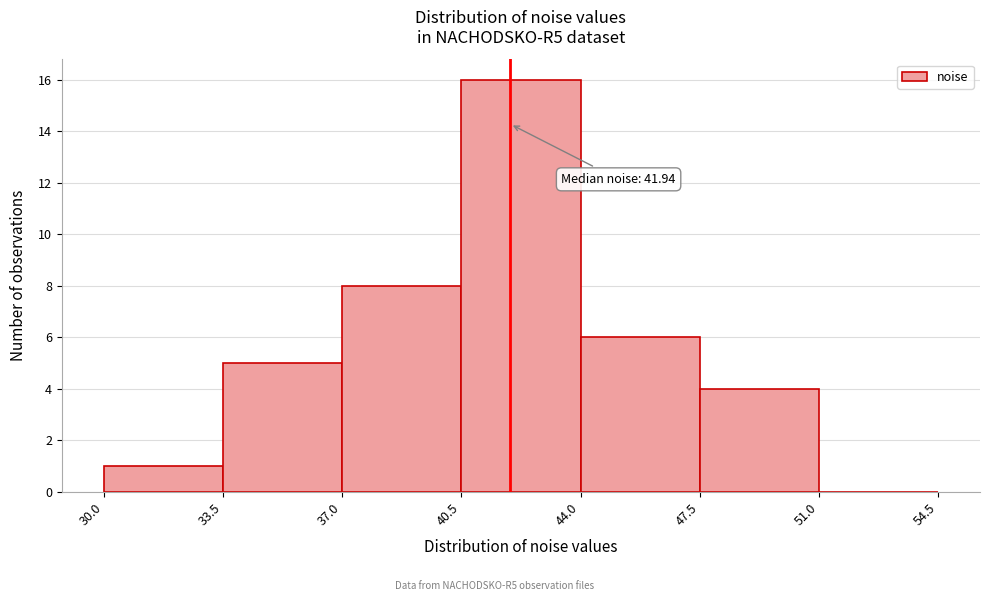

Which range on the x-axis has the tallest bar?

40.5 to 44.0